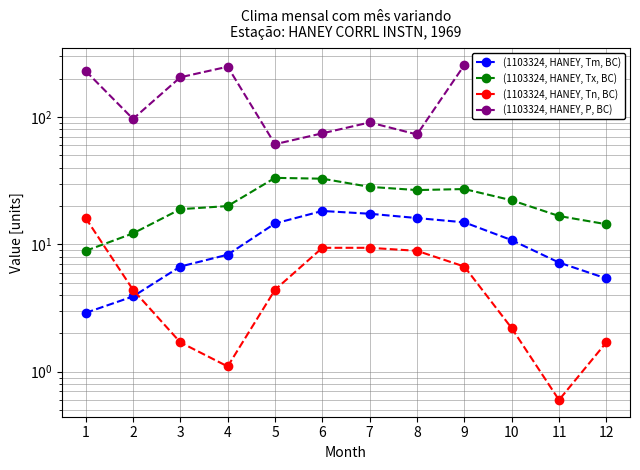

Which series has the largest total across all categories?

(1103324, HANEY, P, BC)